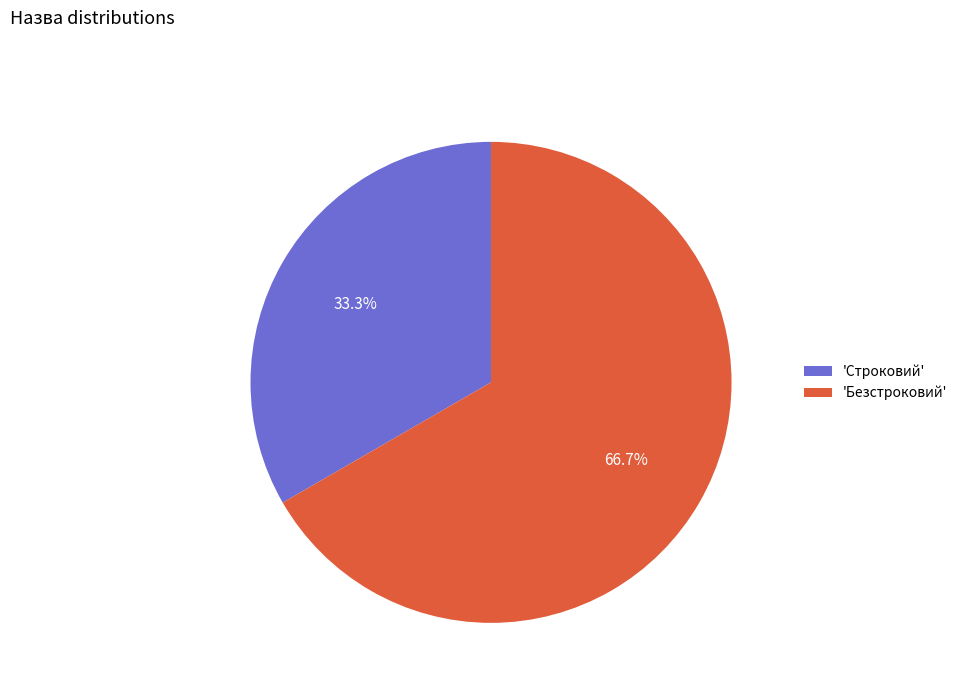

Which slice is the largest?

'Безстроковий'